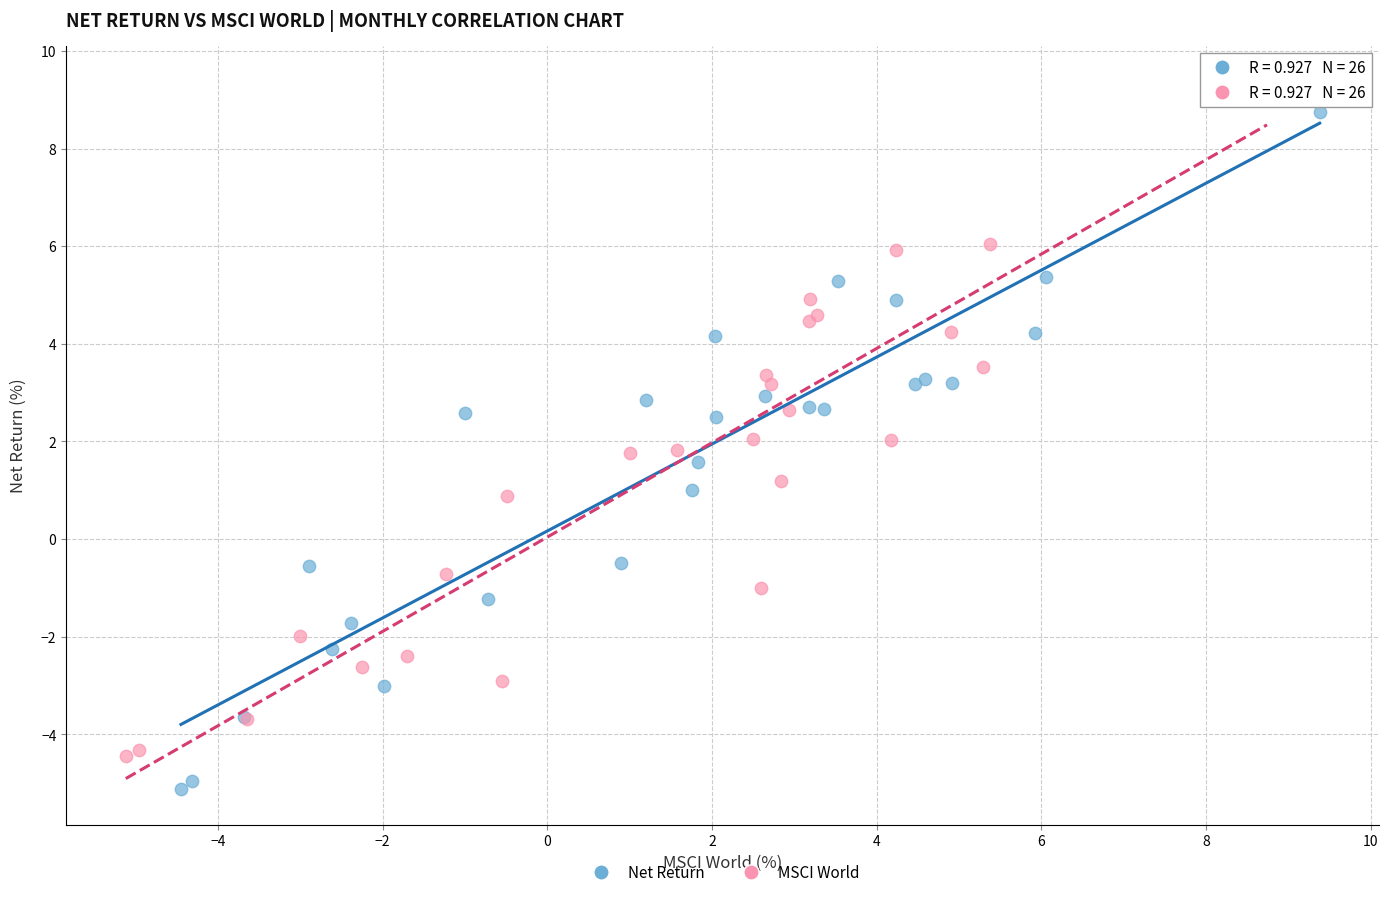

Which series reaches the maximum Y coordinate?

MSCI World